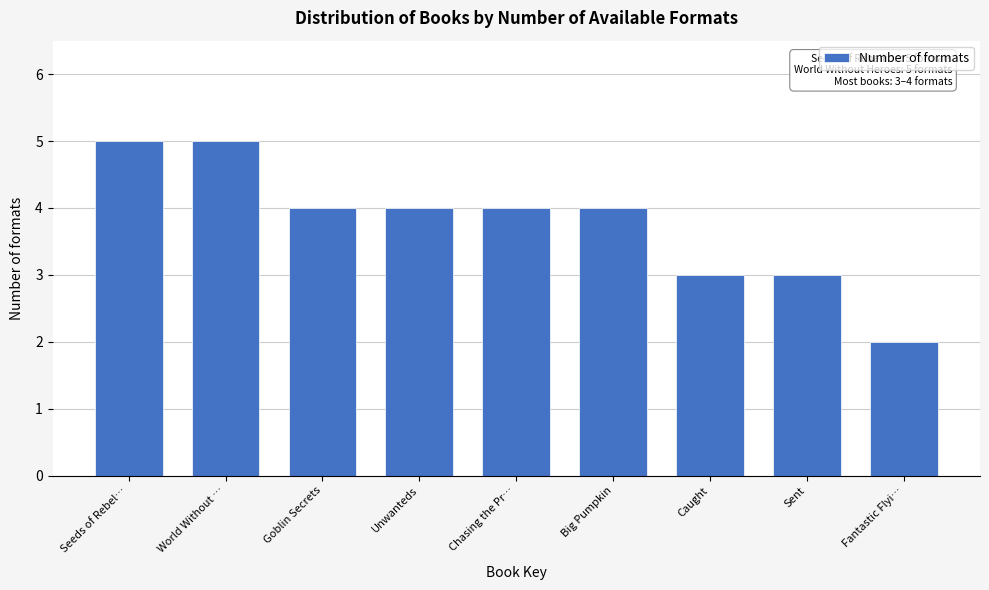

Reading left to right, what are all the values shown in this chart?

5	5	4	4	4	4	3	3	2